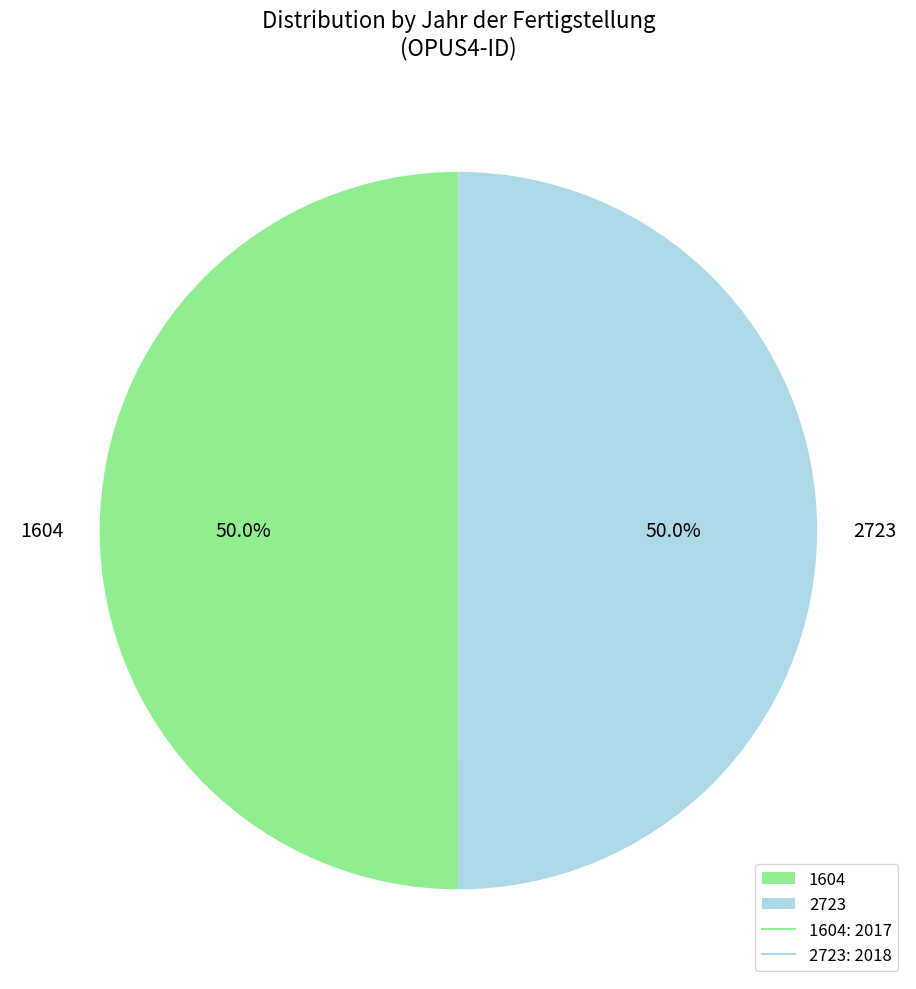

To the nearest percent, what is the average slice percentage?

50%